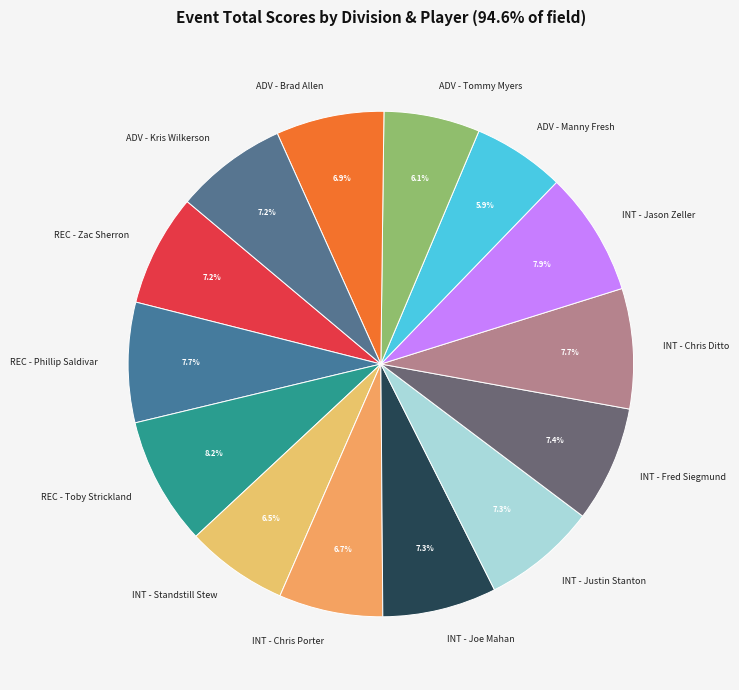

What percentage is the INT - Fred Siegmund slice, to the nearest percent?

7%